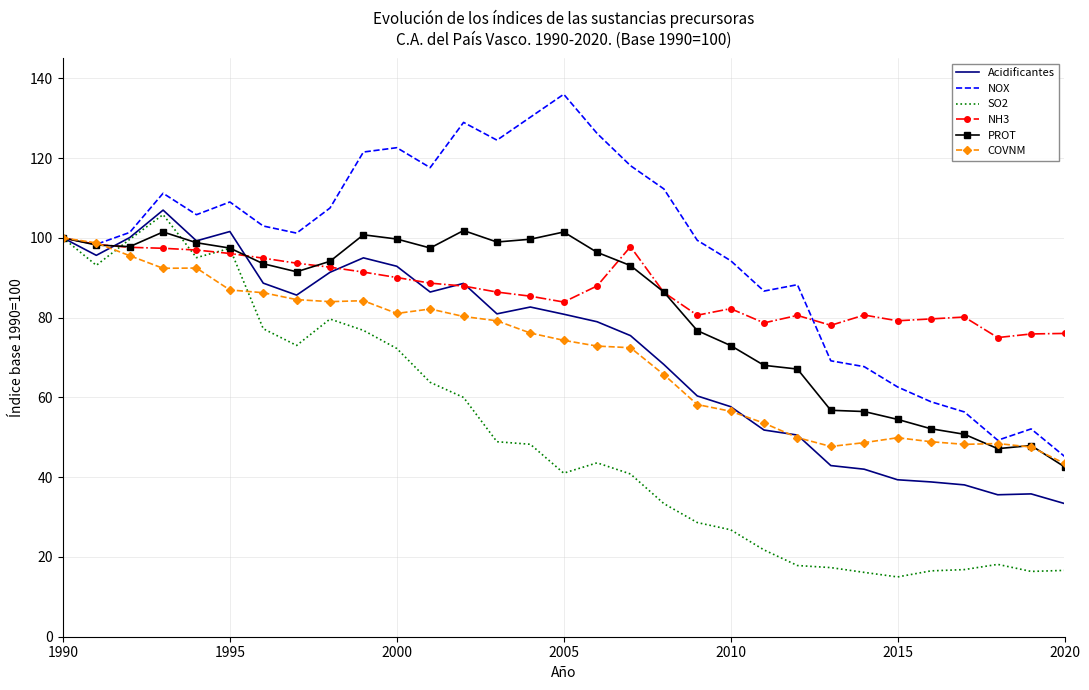

Which series has the largest total across all categories?

NOX